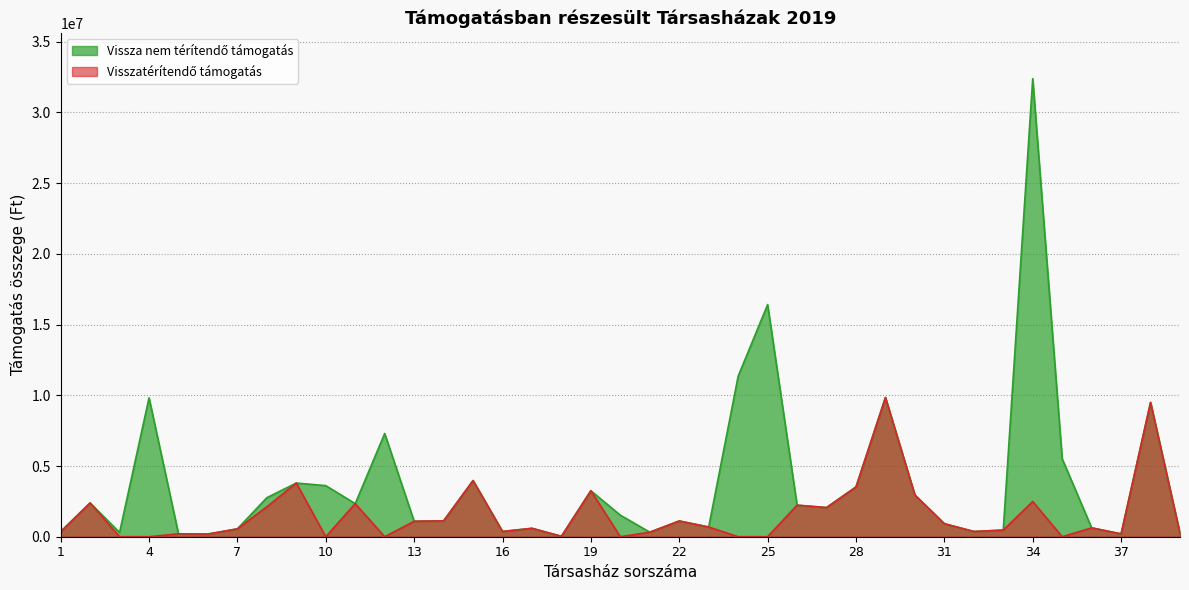

Which category has the highest value in the Visszatérítendő támogatás series?

29